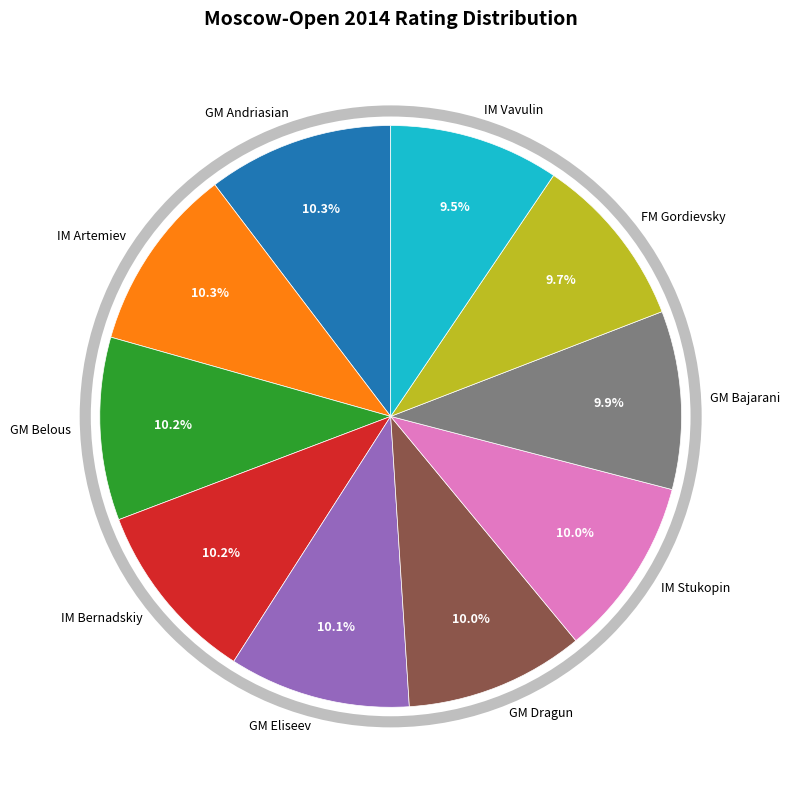

To the nearest percent, what portion does IM Artemiev represent?

10%